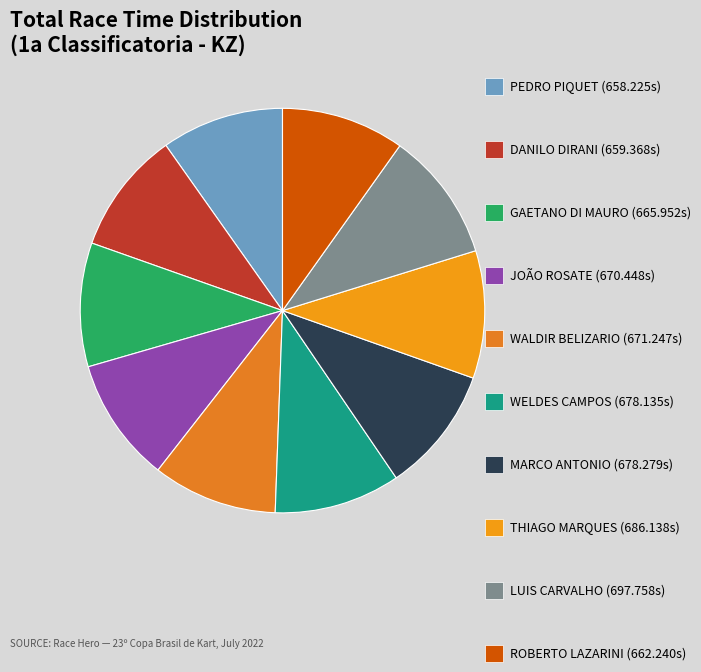

Which category has the smallest portion of the pie?

PEDRO PIQUET